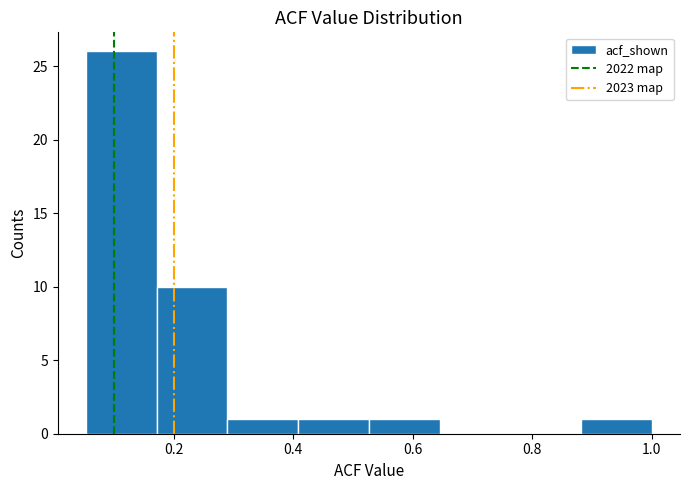

Which range on the x-axis has the tallest bar?

0.06 to 0.18